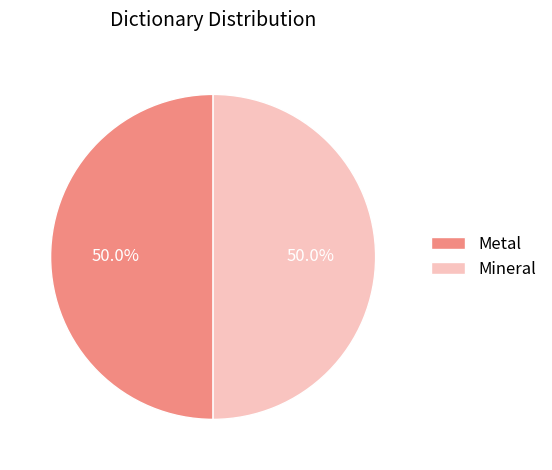

How many slices are in this pie chart?

2